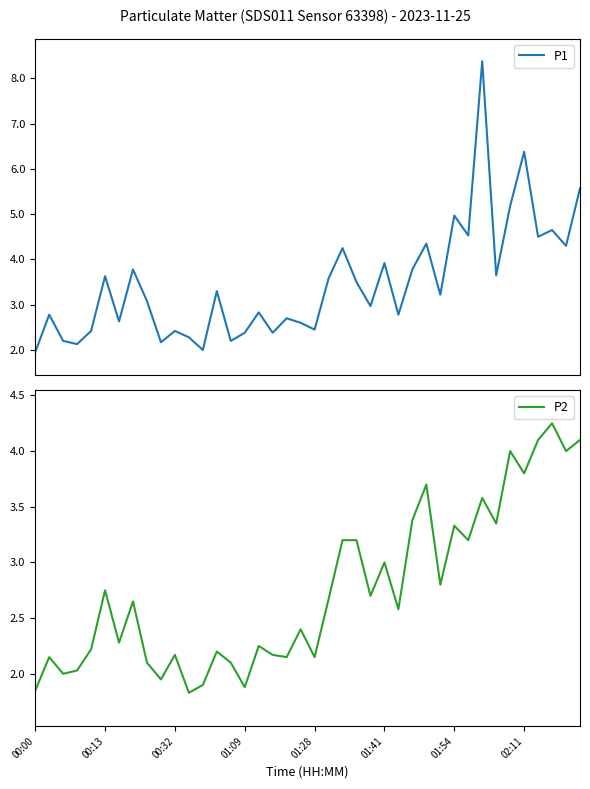

The value of P2 at 01:41 is 4.1. True or false?

False